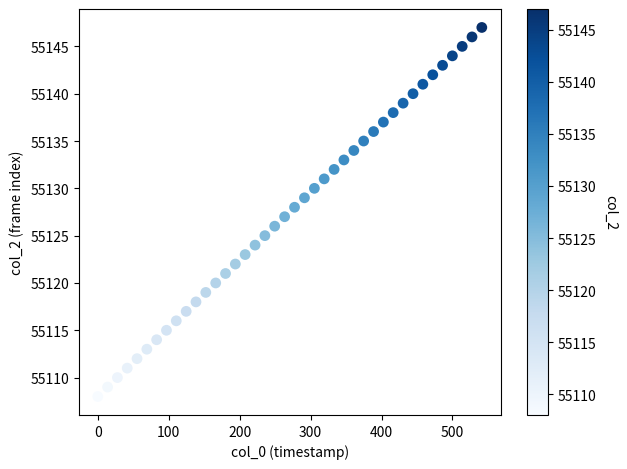

What is the range of Y values (max minus min)?

39